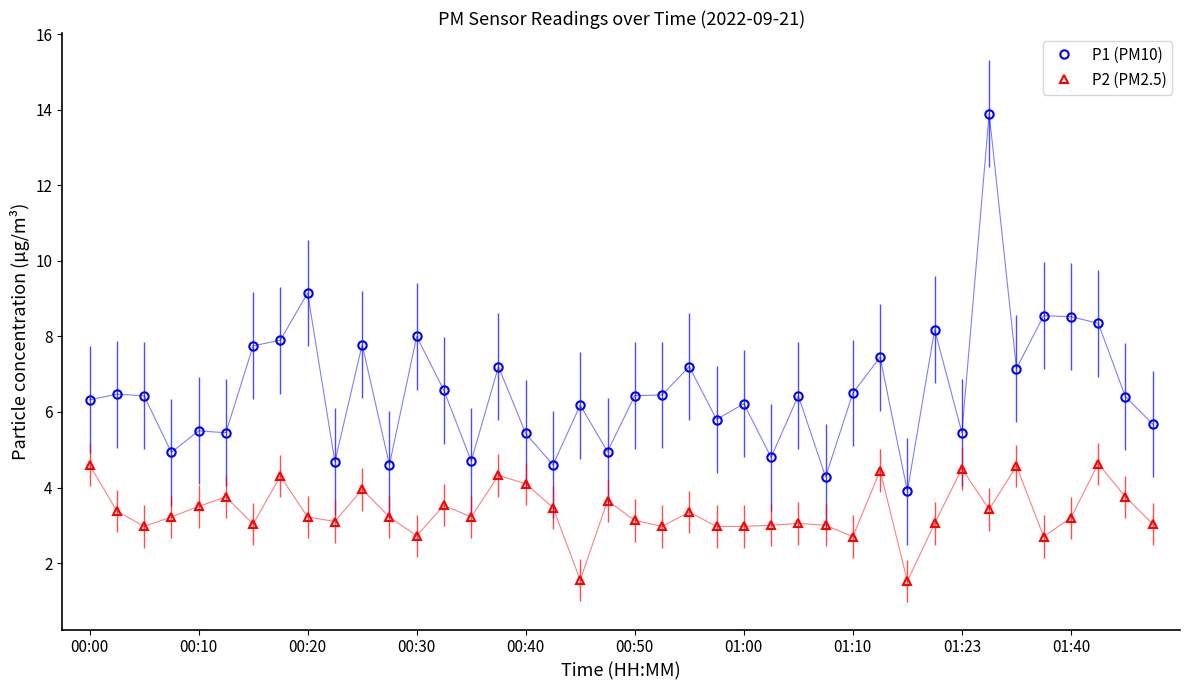

Rank the series by their average value, from lowest to highest.

P2 (PM2.5), P1 (PM10)